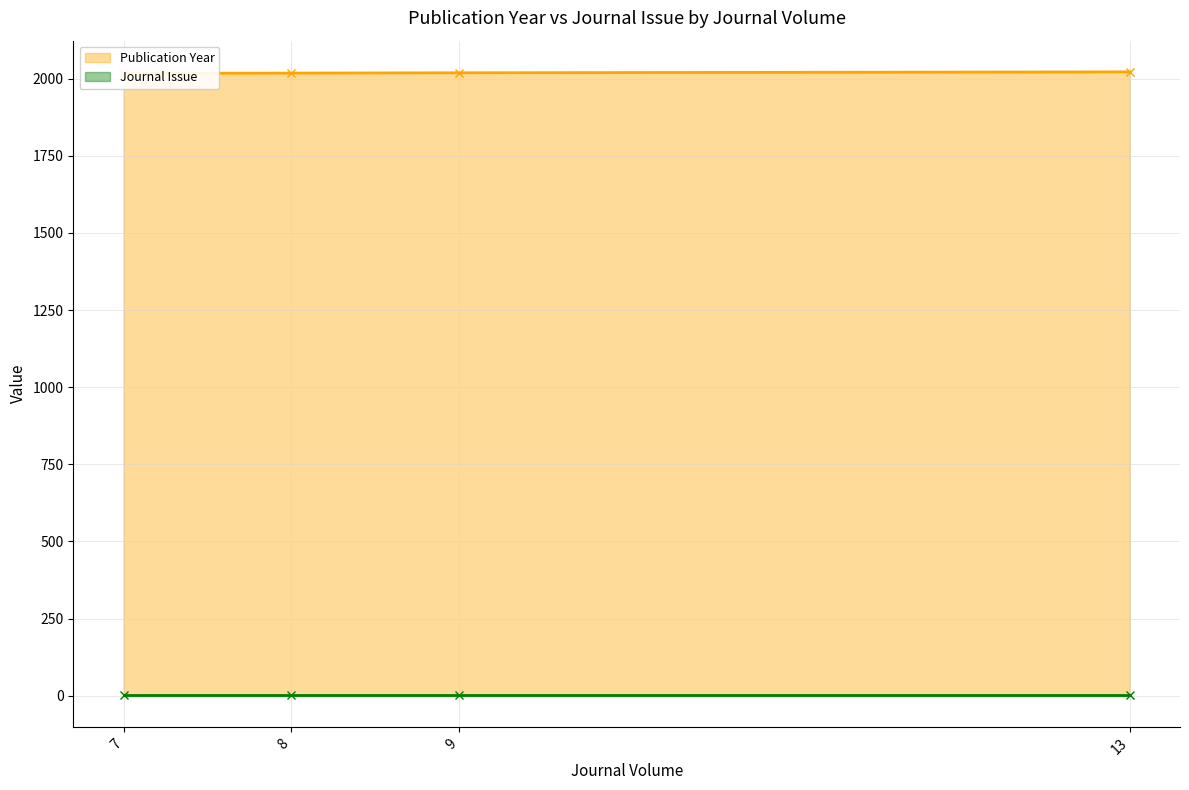

What is the difference between the Publication Year values at 7 and 9?

2